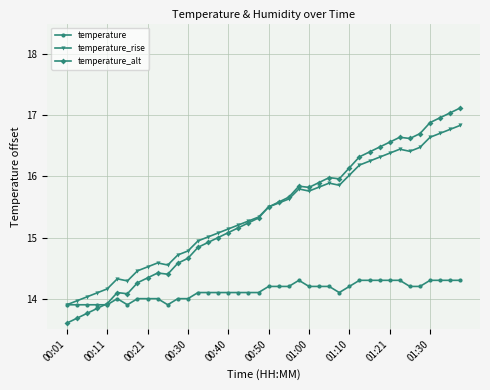

What is the value of the temperature_rise point at the 18th from the left?

15.2